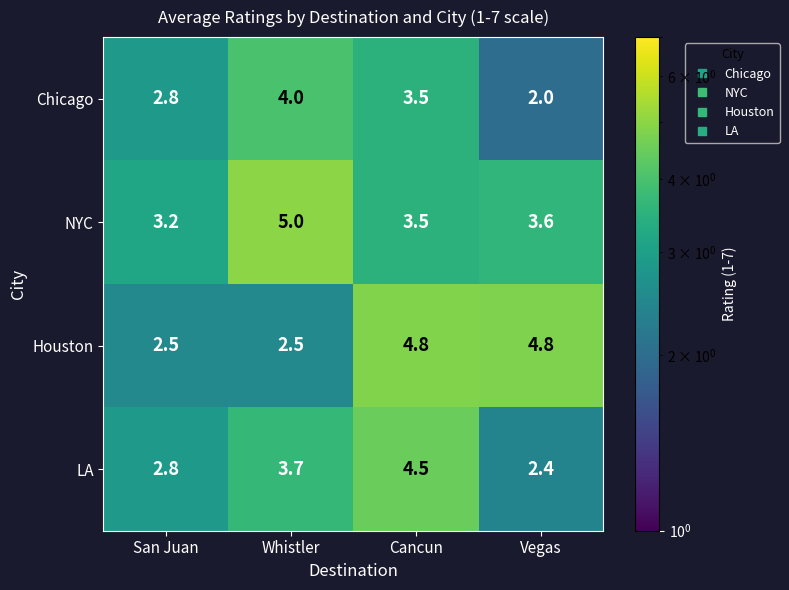

What is the maximum value shown in the chart?

5.0